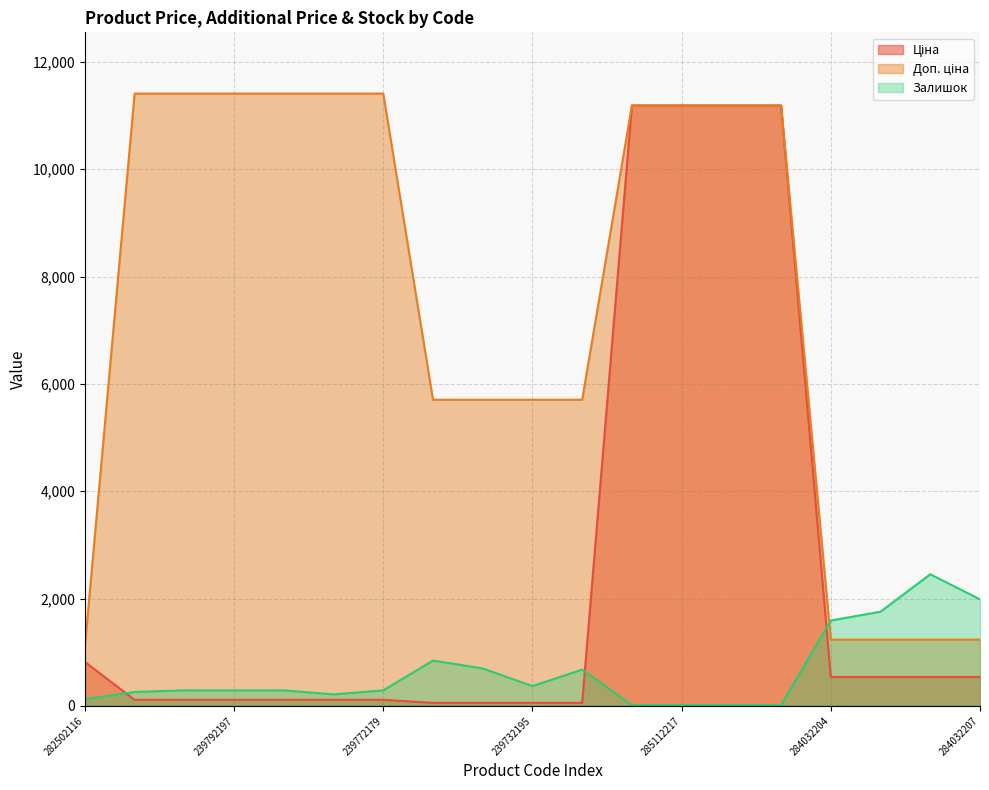

At which label does Доп. ціна reach its peak?

247132181